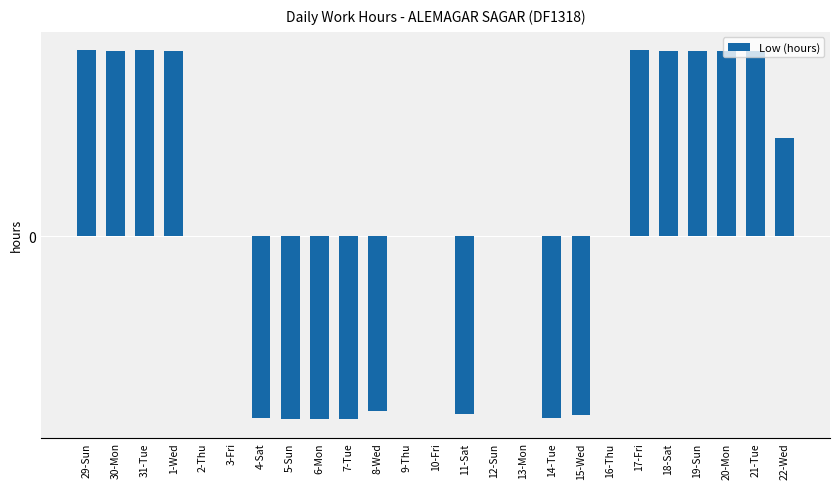

Between 1-Wed and 14-Tue, which is larger?

1-Wed